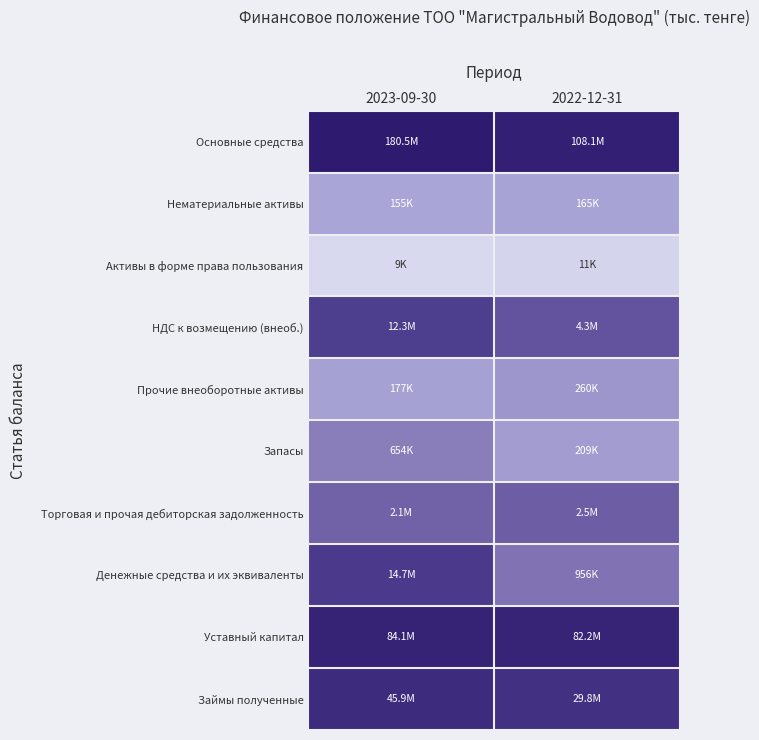

Rank the series by their maximum value, from highest to lowest.

Основные средства, Уставный капитал, Займы полученные, Денежные средства и их эквиваленты, НДС к возмещению (внеоб.), Торговая и прочая дебиторская задолженность, Запасы, Прочие внеоборотные активы, Нематериальные активы, Активы в форме права пользования